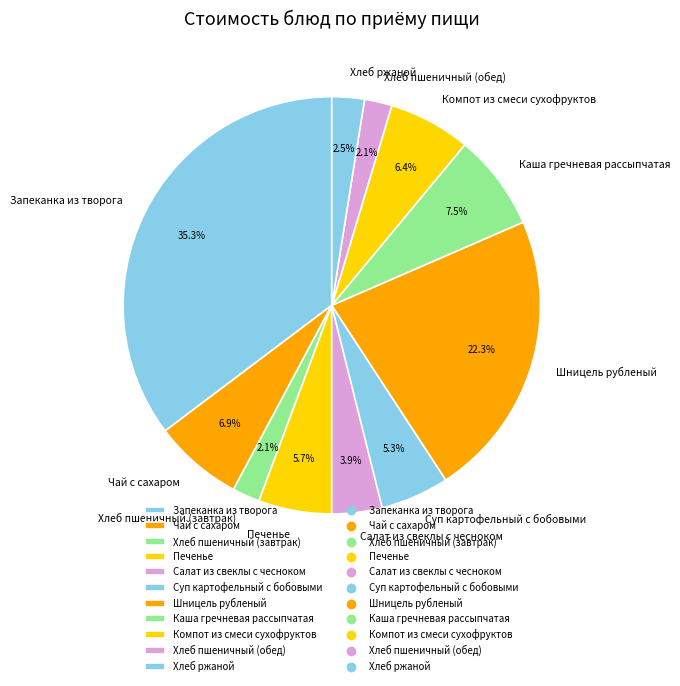

Is Печенье the majority of the pie?

No